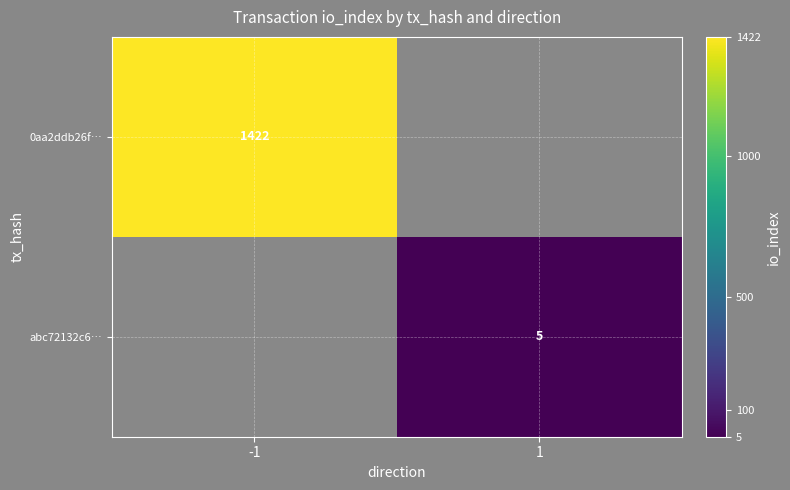

The value of abc72132c6… at 1 is 8. True or false?

False